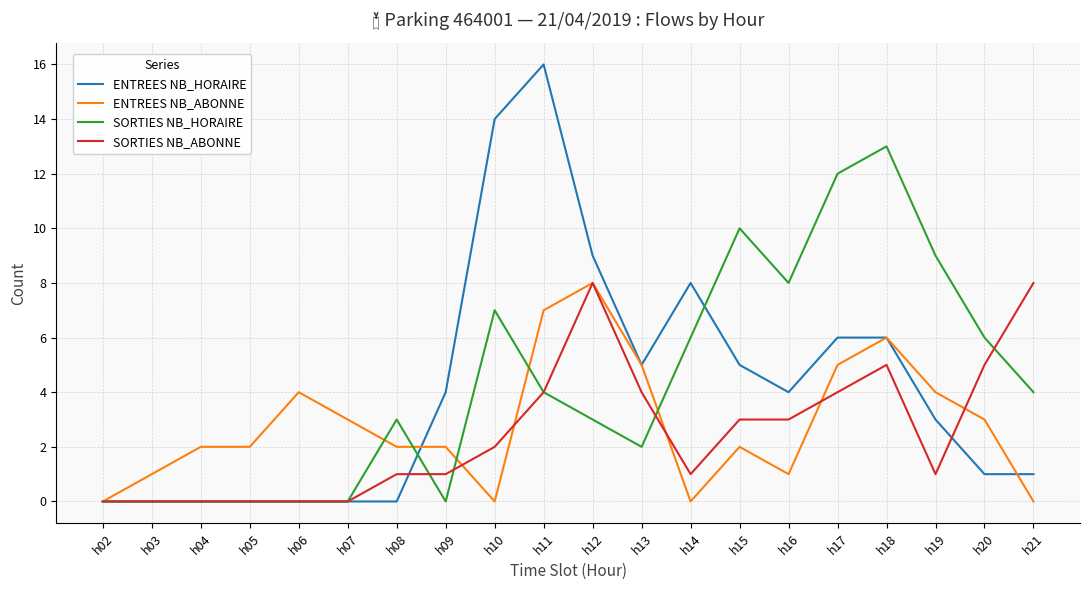

At h19, list the series in order from smallest to largest.

SORTIES NB_ABONNE, ENTREES NB_HORAIRE, ENTREES NB_ABONNE, SORTIES NB_HORAIRE